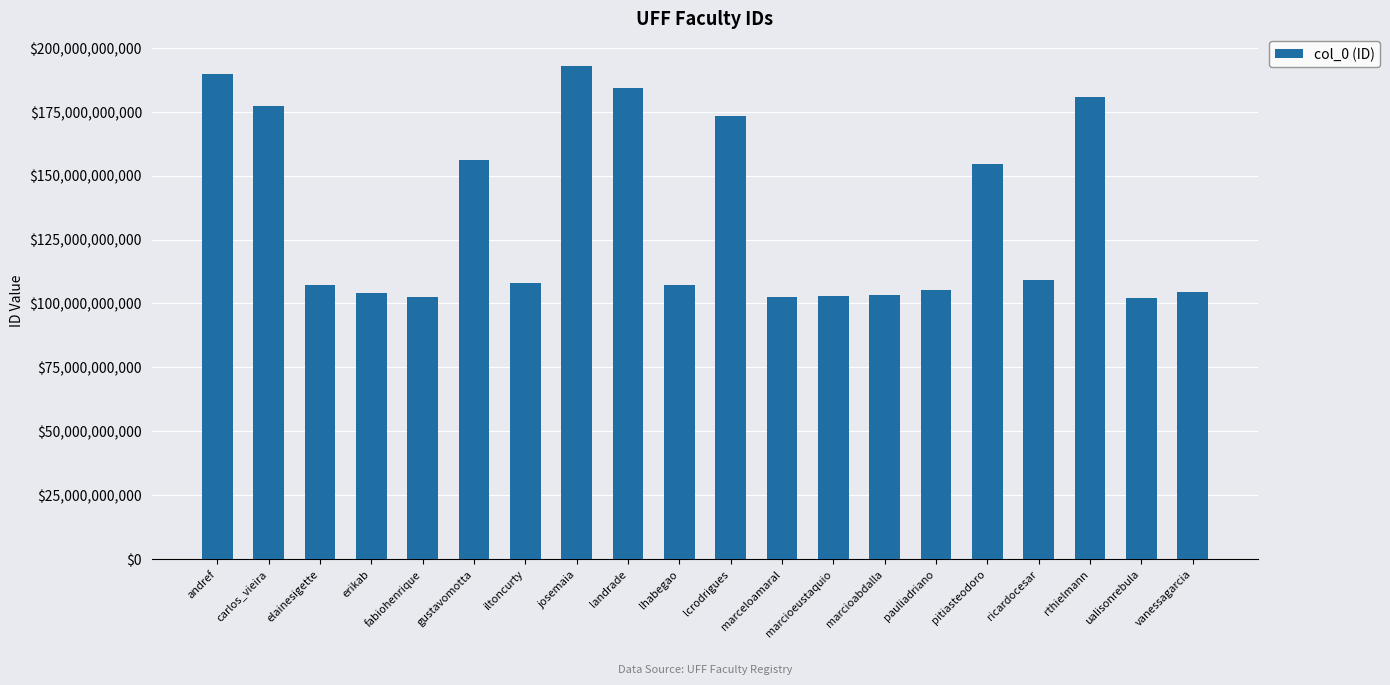

What is the value of the 5th bar from the left?

102430747782